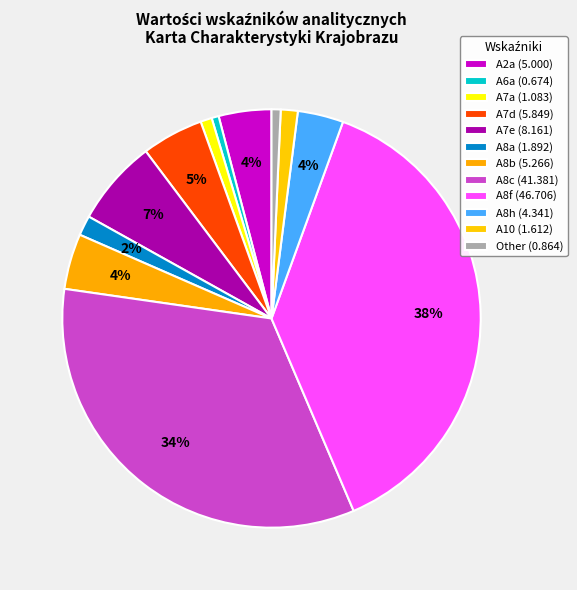

Count the number of slices in the pie.

12